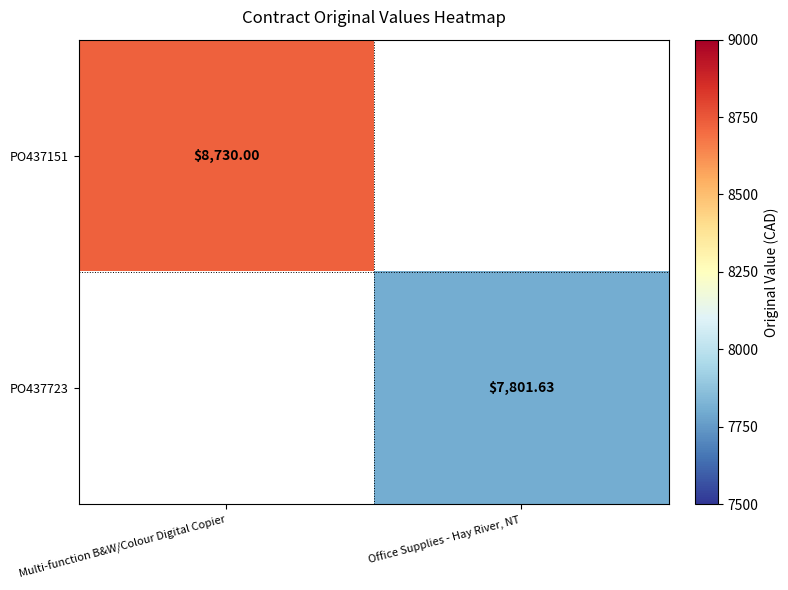

Is it true that PO437723 equals 7801.6 at Office Supplies - Hay River, NT?

True